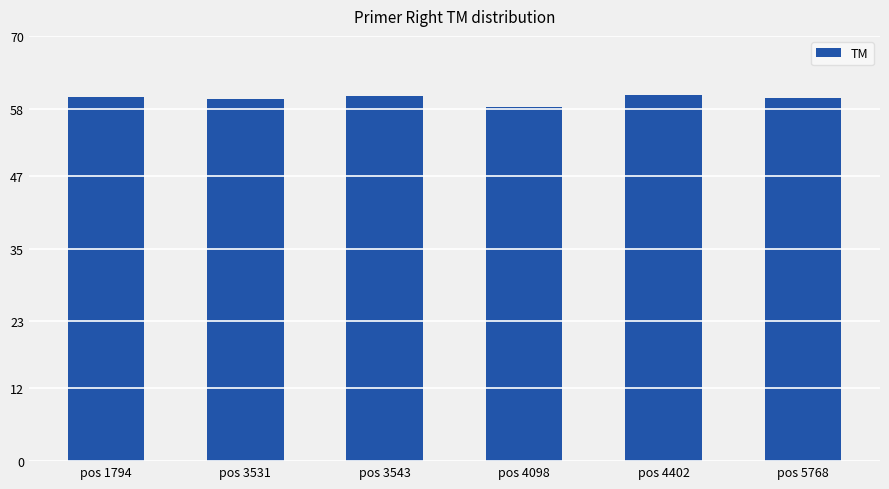

What is the ratio of the value at pos 3543 to the value at pos 4098?

1.0